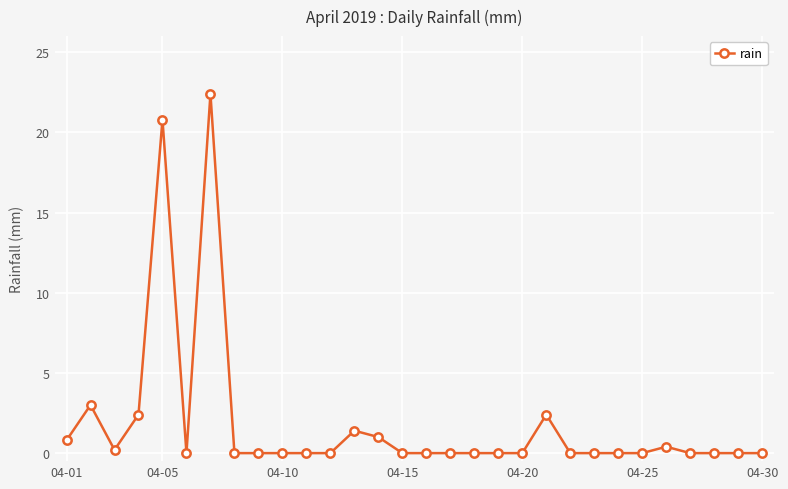

True or false: the data has more than 1 interior local peaks.

True